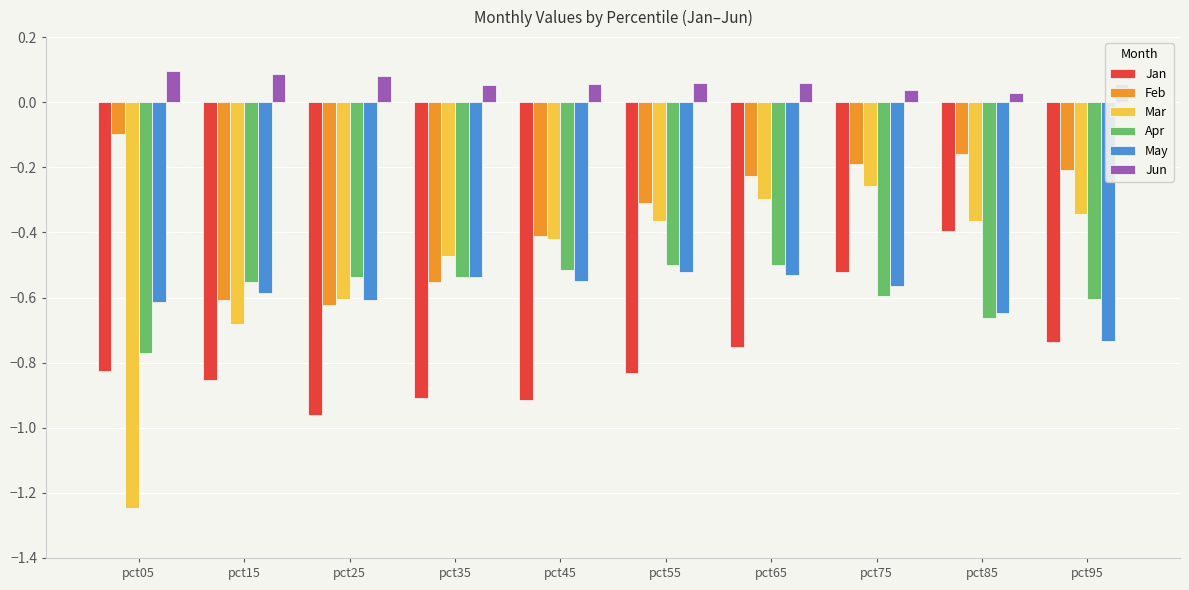

What is the difference between the highest and lowest values at pct05?

1.3